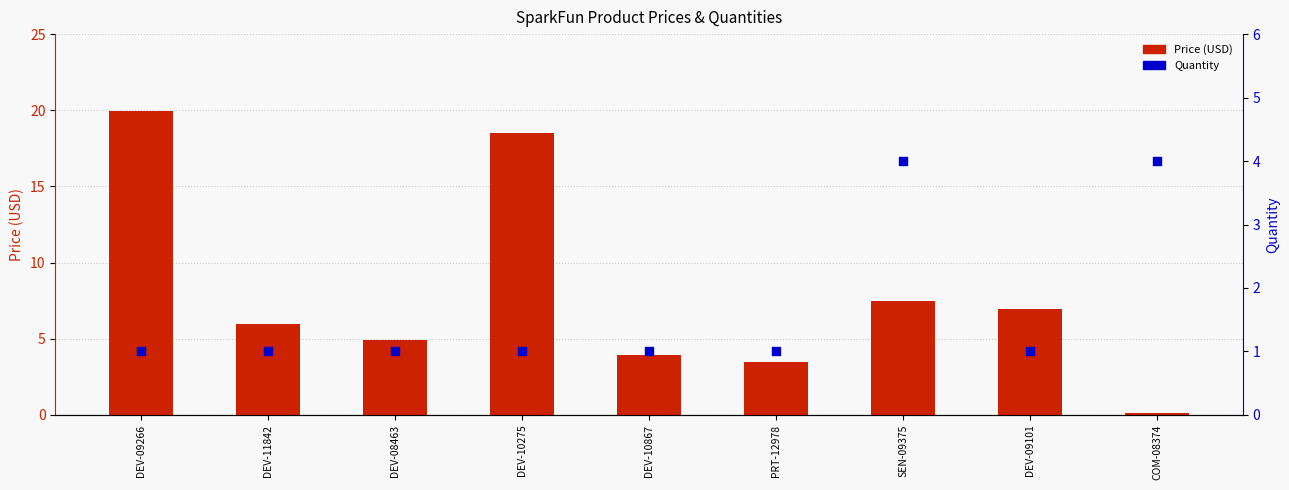

What are all the series names shown in the legend?

Price (USD), Quantity